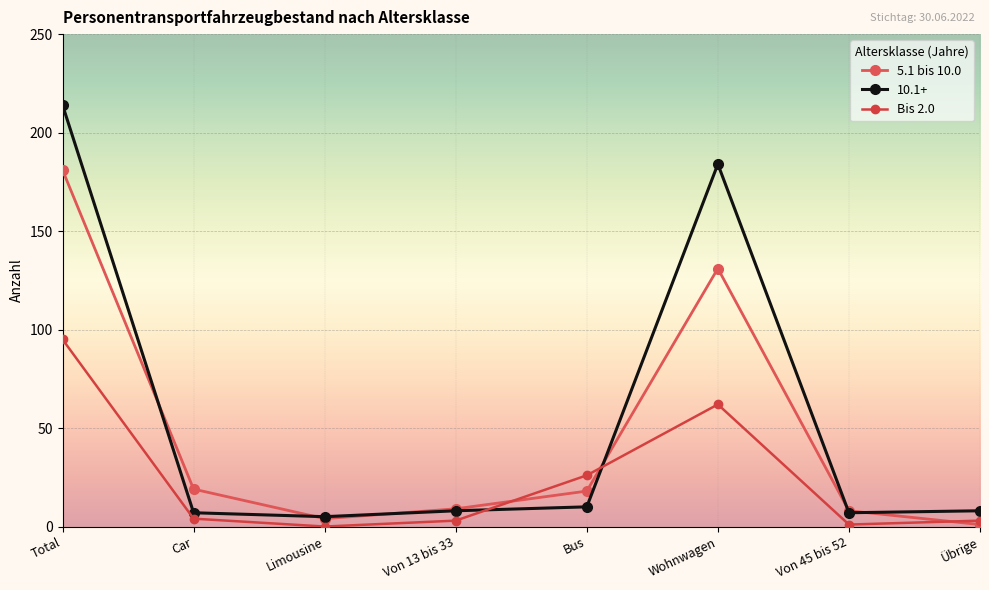

How many interior local peaks does the 5.1 bis 10.0 series have?

1